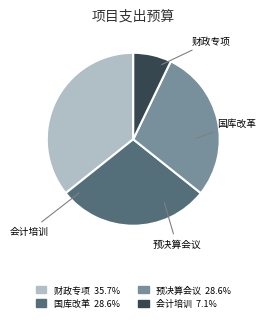

Count the number of slices in the pie.

4